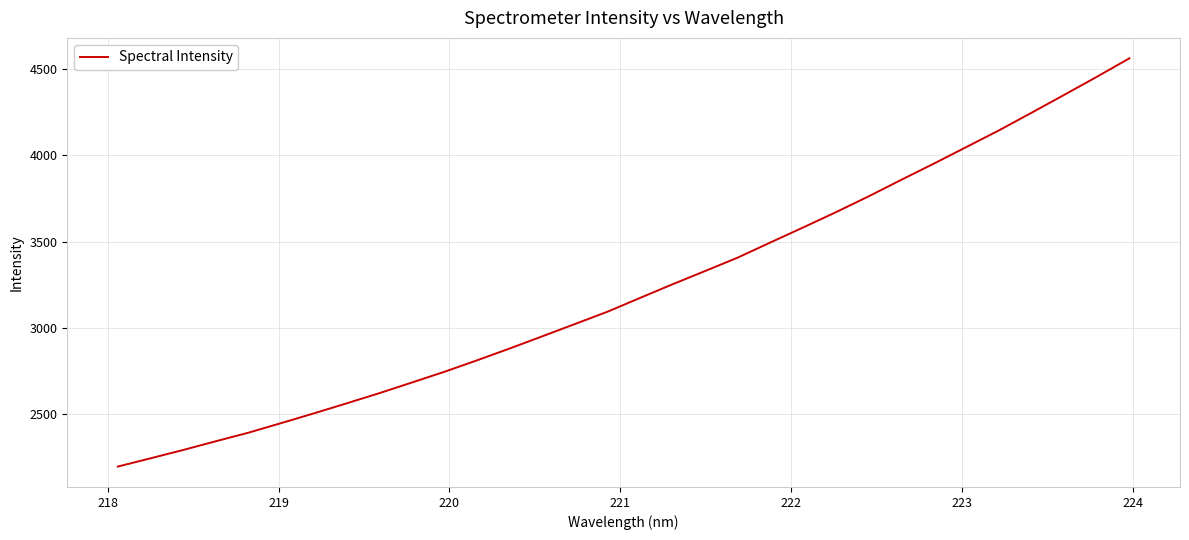

What is the difference between the maximum and minimum values?

2366.6